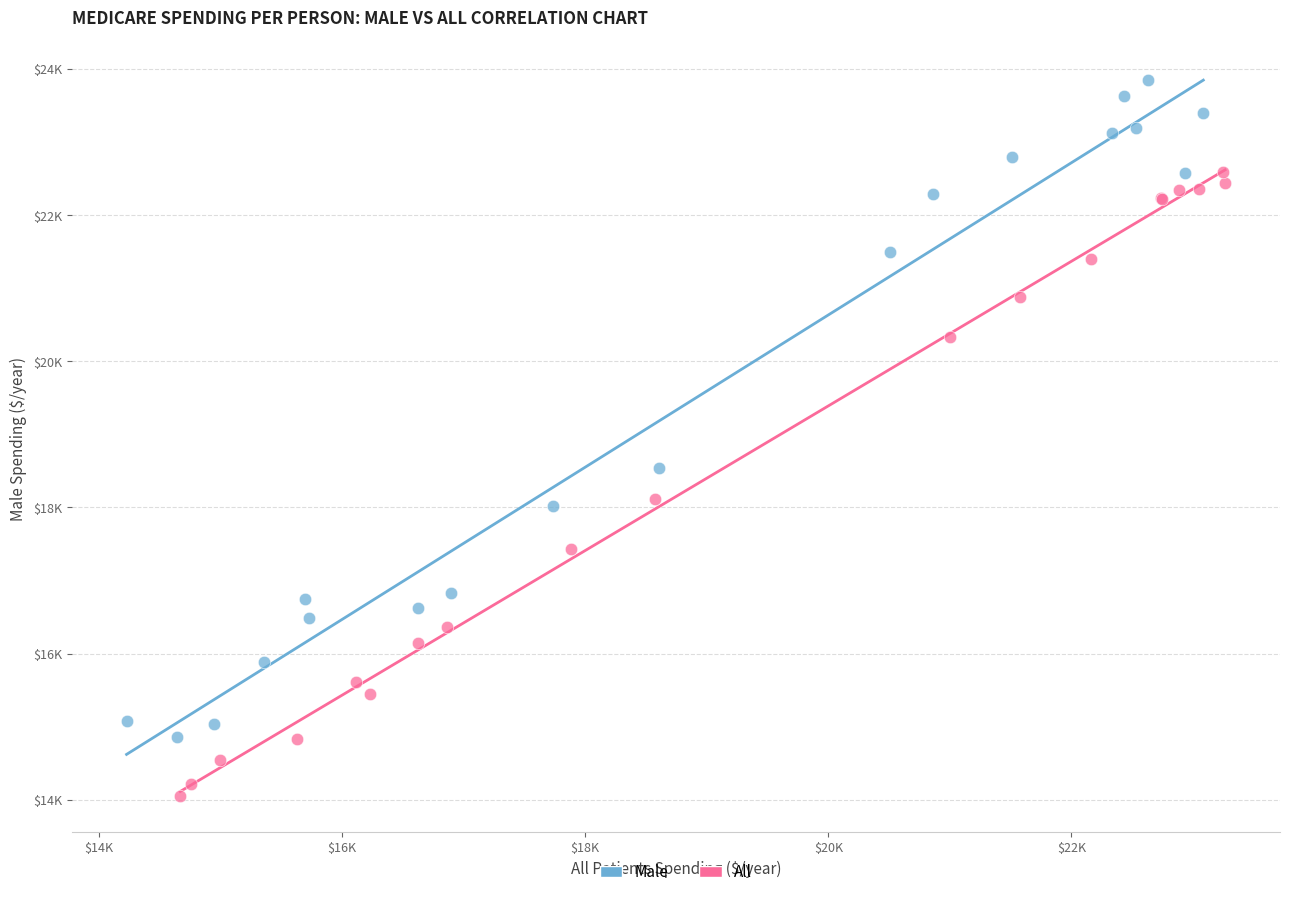

Which series reaches the minimum Y coordinate?

All